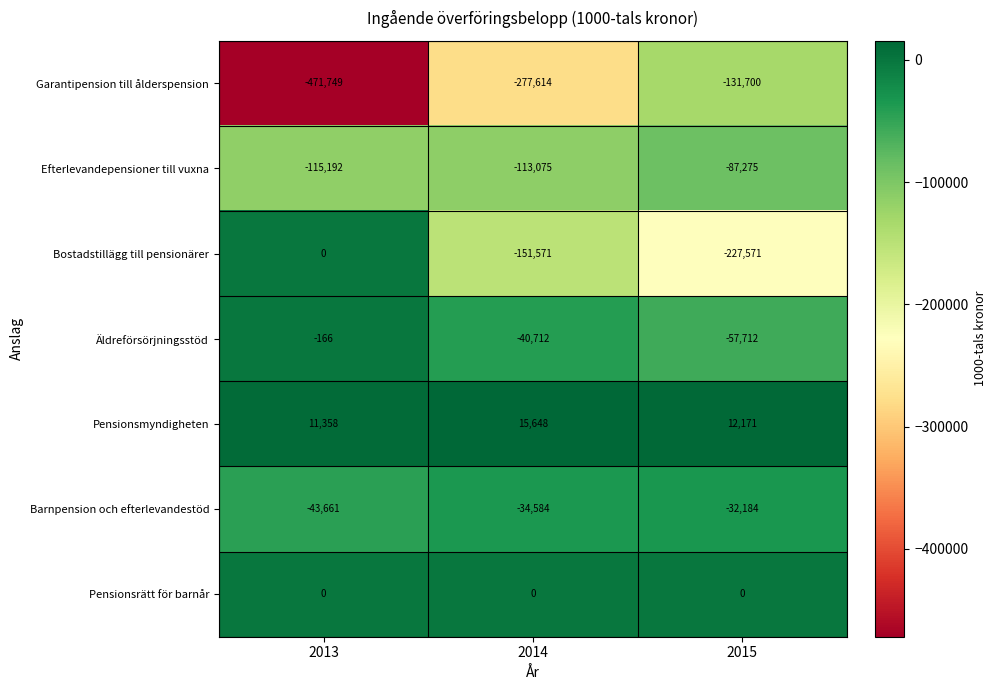

Which series has the largest total across all categories?

Pensionsmyndigheten